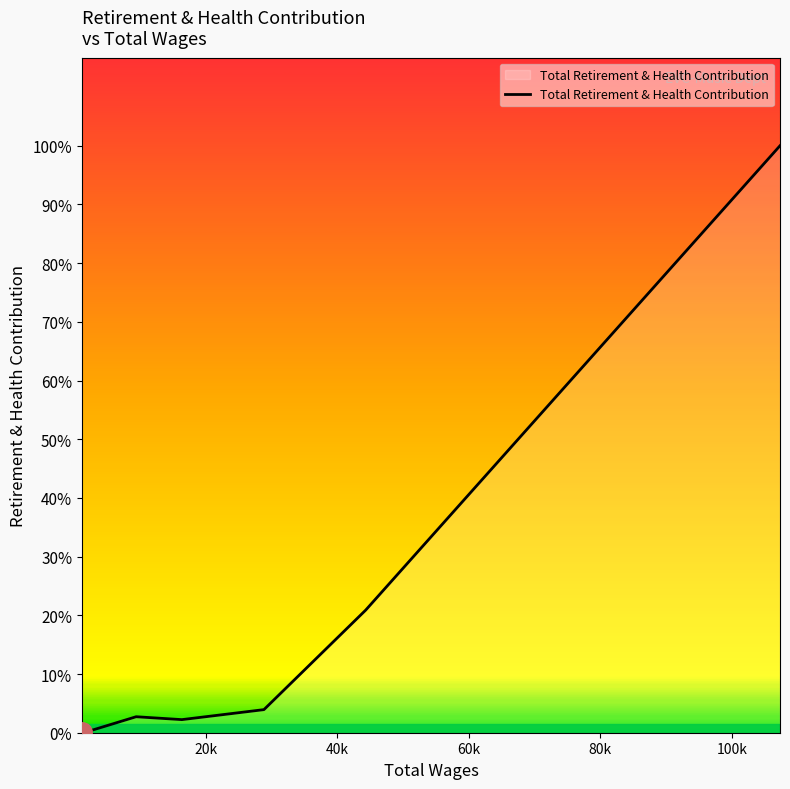

Does the chart have visible grid lines?

No